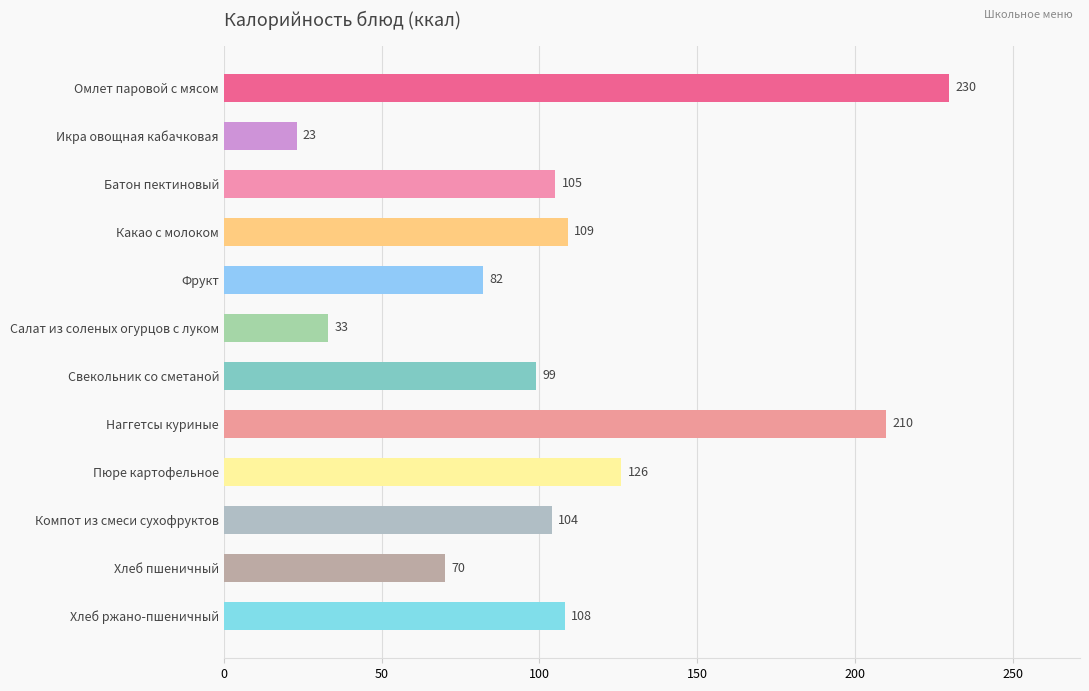

What is the change in value from Салат из соленых огурцов с луком to Пюре картофельное?

+93